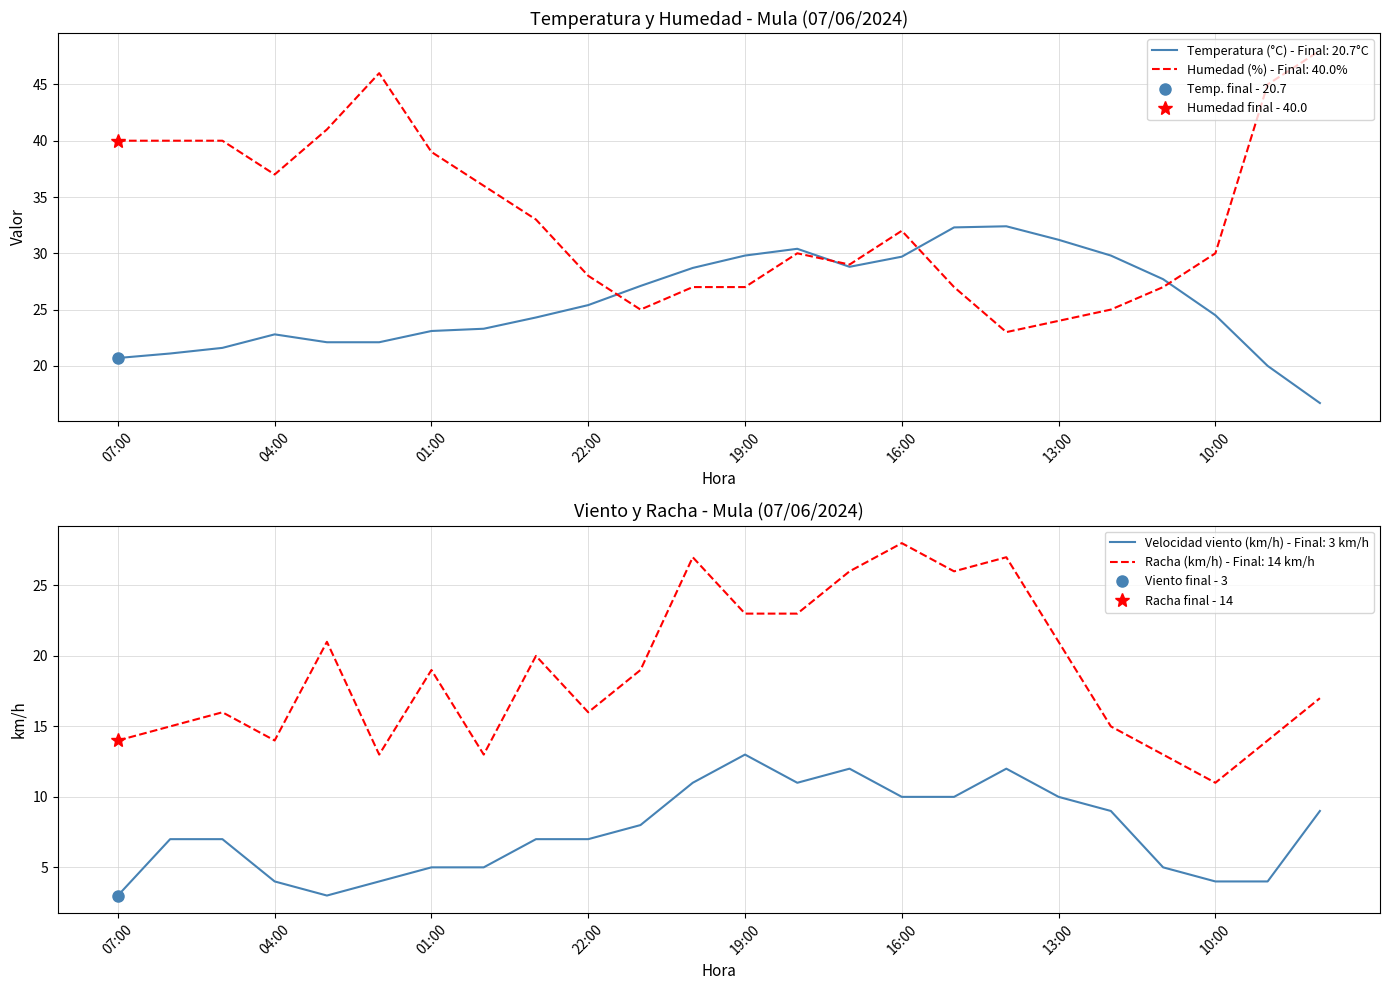

The Velocidad del viento (km/h) series shows 4.0 at 09:00. True or false?

True